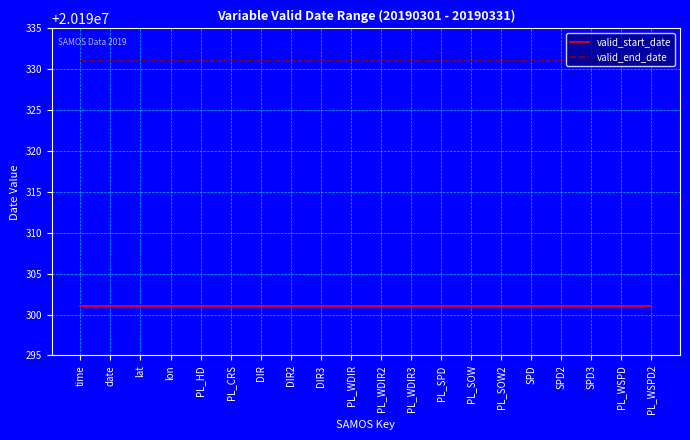

What is the total value across all series at lon?

40380632